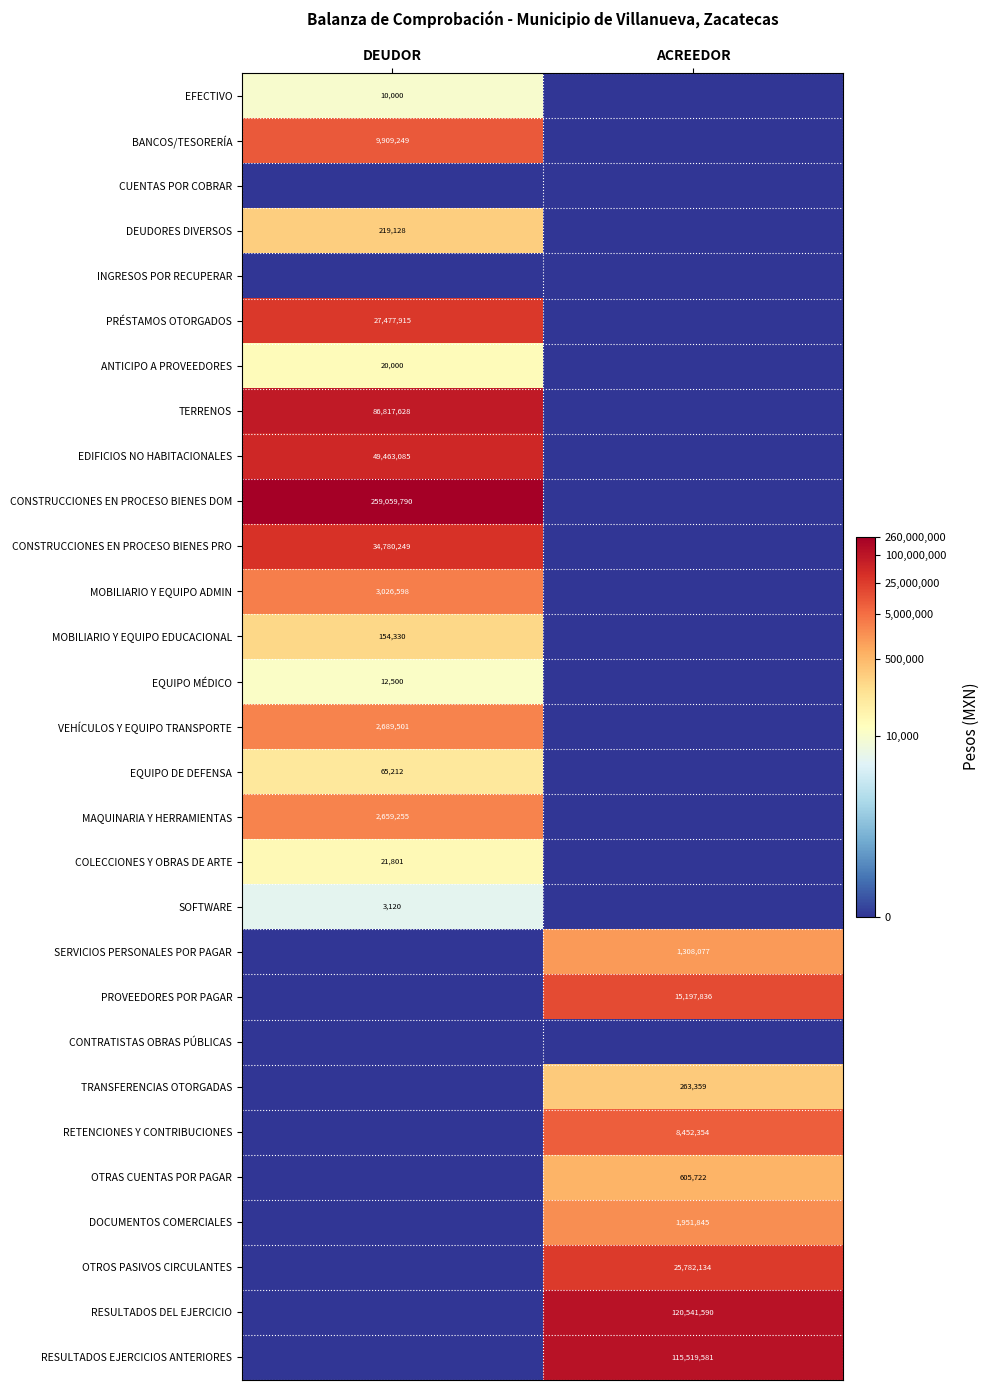

True or false: MAQUINARIA Y HERRAMIENTAS has a value of 2659255 at DEUDOR.

True